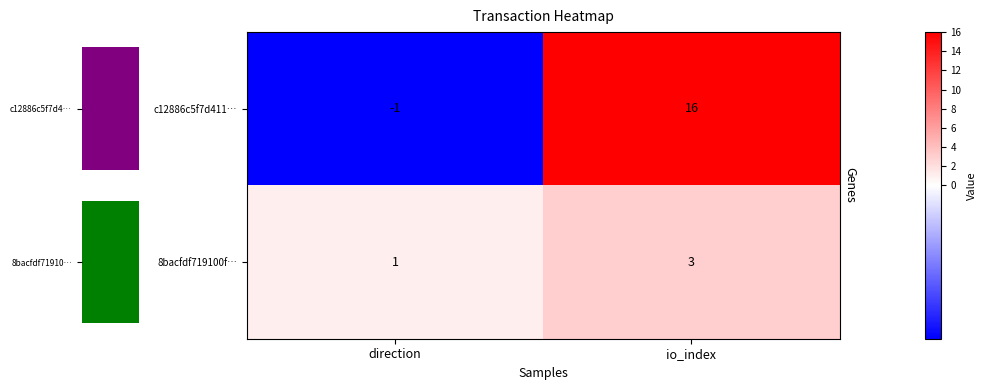

What is the difference between the highest and lowest values at direction?

2